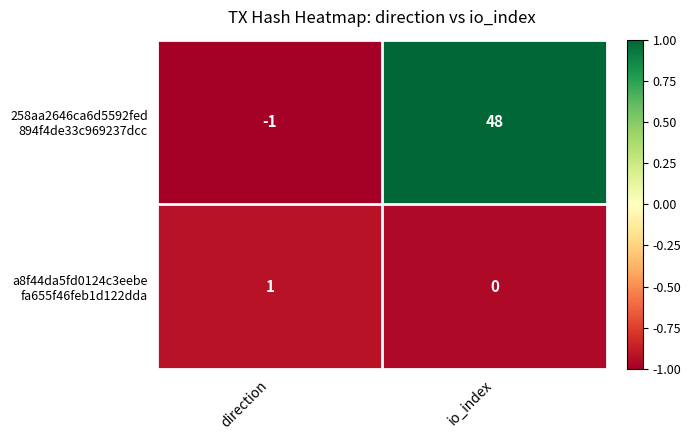

What is the greatest value displayed?

48